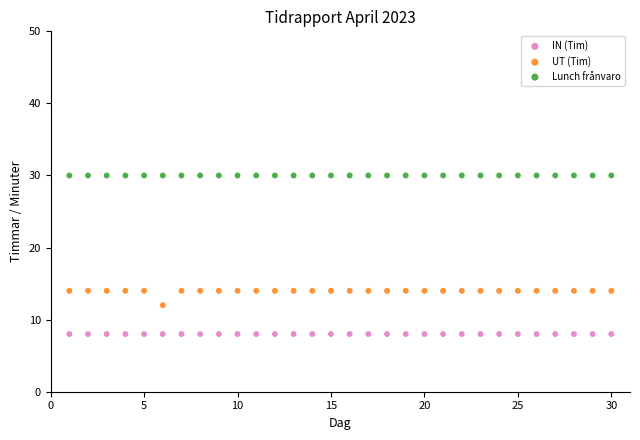

Which series contains the lowest Y value?

IN (Tim)